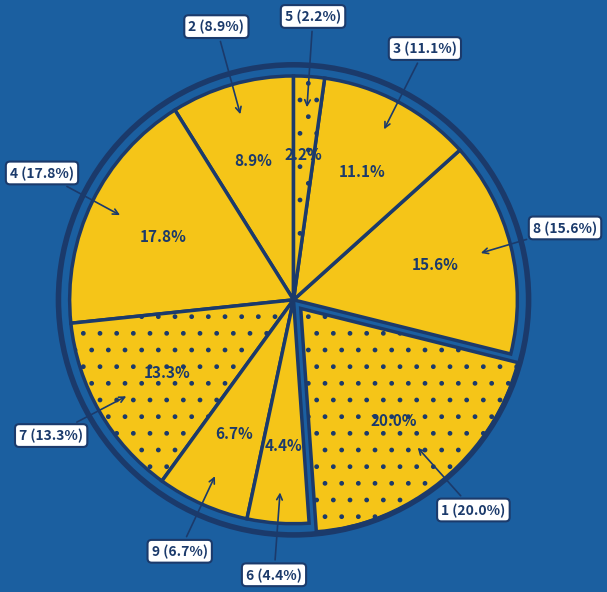

How many segments does this pie chart have?

8